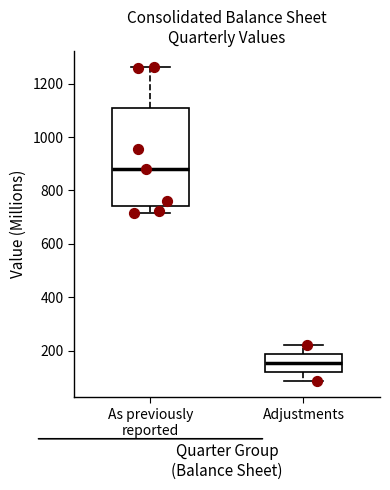

Comparing the boxes themselves (not the whiskers), which one is the tallest?

As previously reported